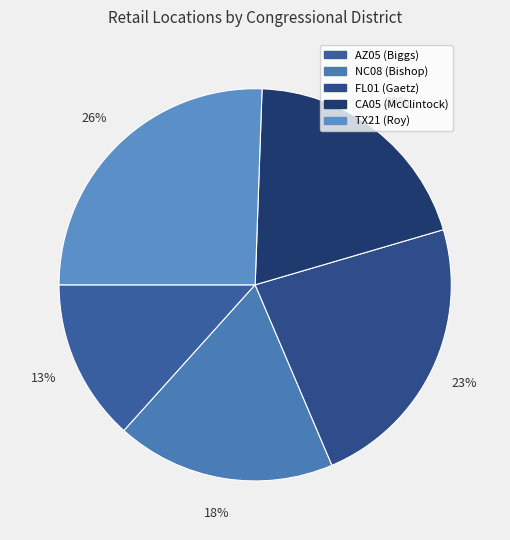

To the nearest percent, what portion does TX21 (Roy) represent?

26%